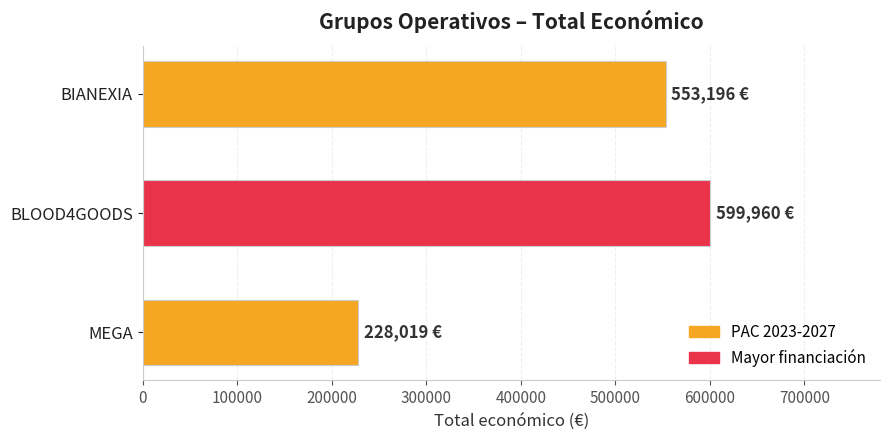

List the labels in order of value, largest first.

BLOOD4GOODS, BIANEXIA, MEGA